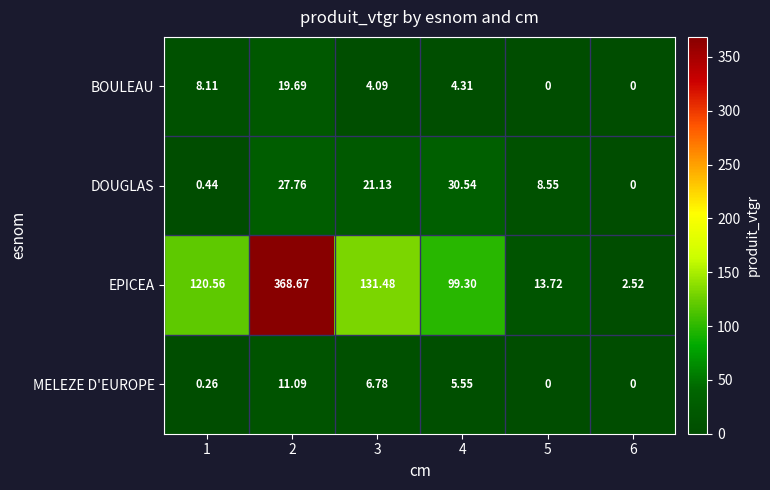

Which series has the widest spread of values?

EPICEA